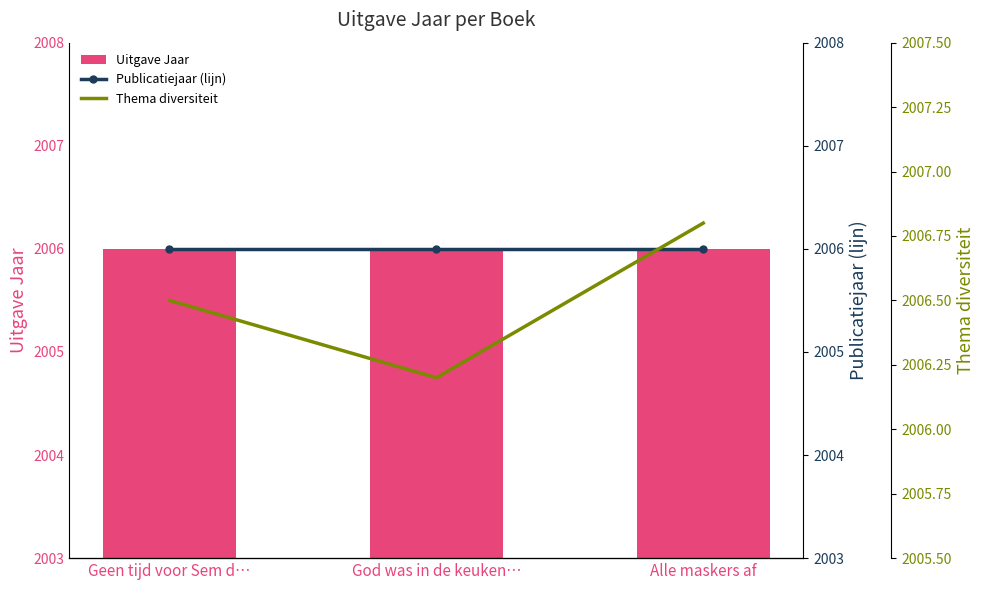

At which label does Uitgave Jaar reach its minimum?

Geen tijd voor Sem d…